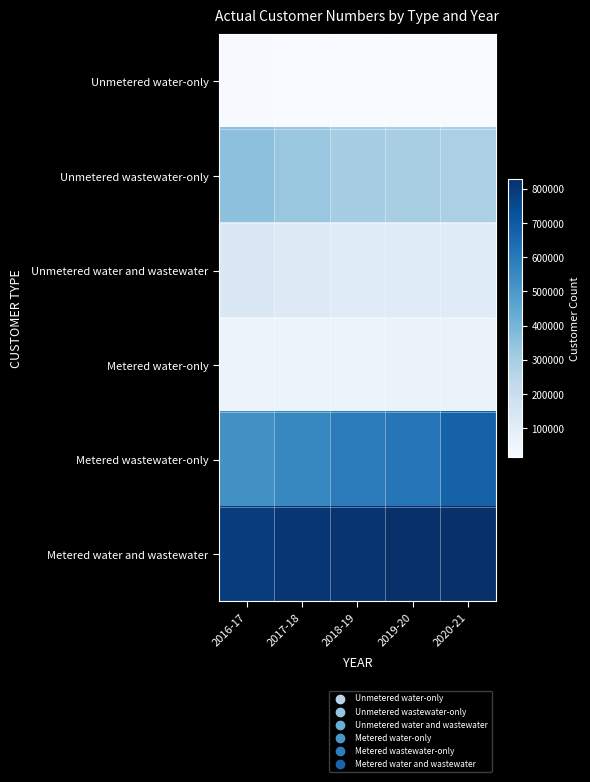

Reading left to right, list all the values displayed in this chart.

Unmetered water-only: 2016-17=19464.5	2017-18=16371.5	2018-19=15736.0	2019-20=15886.0	2020-21=15951.0
Unmetered wastewater-only: 2016-17=355032.5	2017-18=329526.0	2018-19=301811.0	2019-20=295524.0	2020-21=288295.0
Unmetered water and wastewater: 2016-17=132886.5	2017-18=117694.5	2018-19=113083.0	2019-20=113848.0	2020-21=114183.0
Metered water-only: 2016-17=61169.0	2017-18=64798.5	2018-19=65986.0	2019-20=67156.0	2020-21=67978.0
Metered wastewater-only: 2016-17=525985.5	2017-18=557734.5	2018-19=591109.0	2019-20=610332.0	2020-21=671322.7
Metered water and wastewater: 2016-17=787308.0	2017-18=809101.0	2018-19=817207.0	2019-20=829460.0	2020-21=830063.4